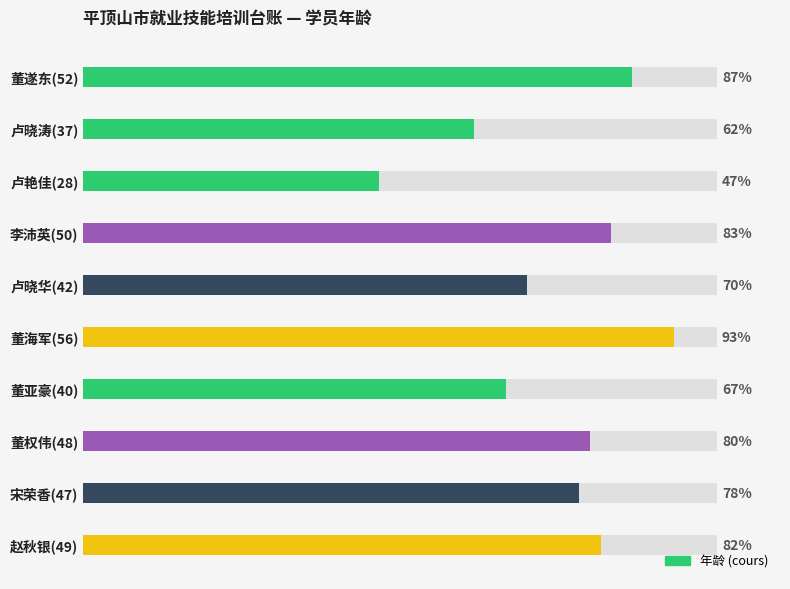

How many distinct data groups are displayed?

1